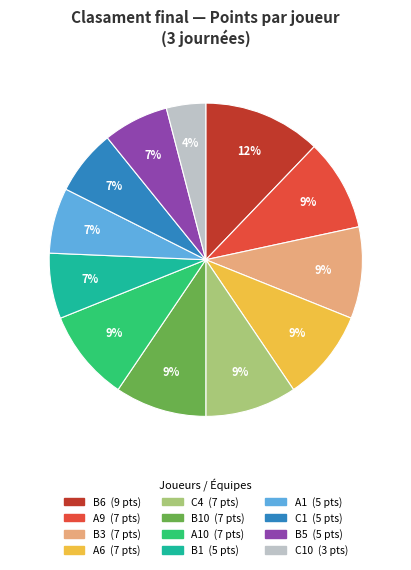

Is there any slice that represents more than half of the pie?

No